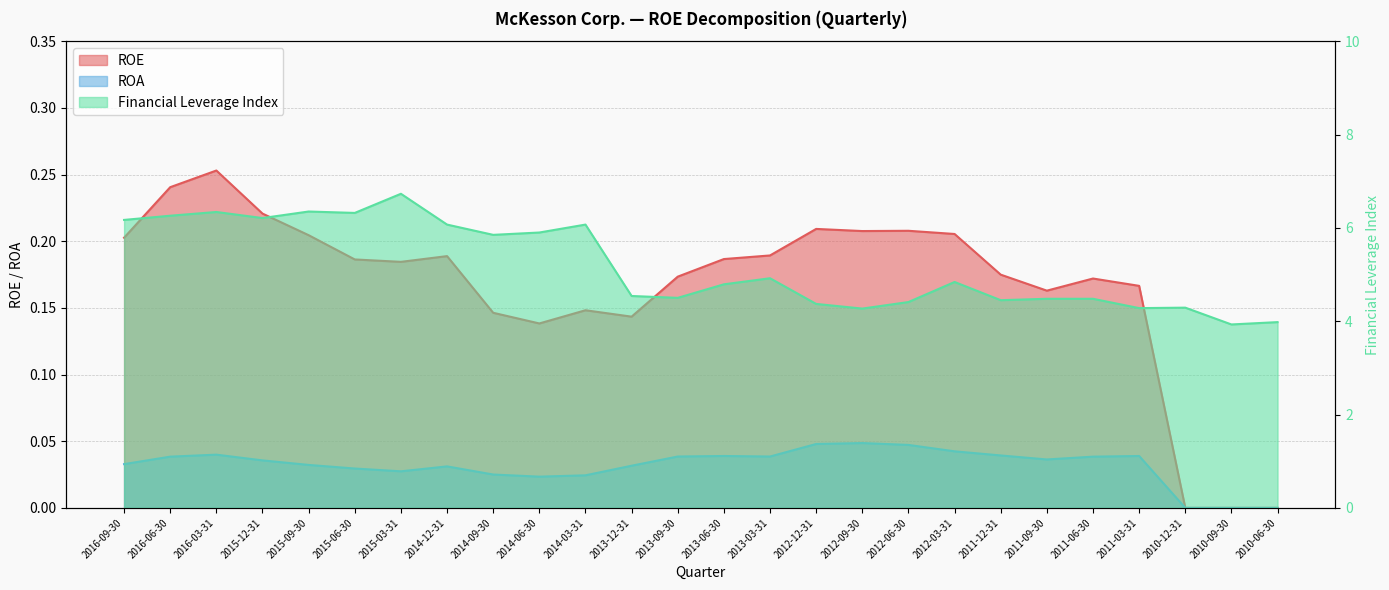

Is it true that ROA equals 0.0 at 2015-03-31?

False